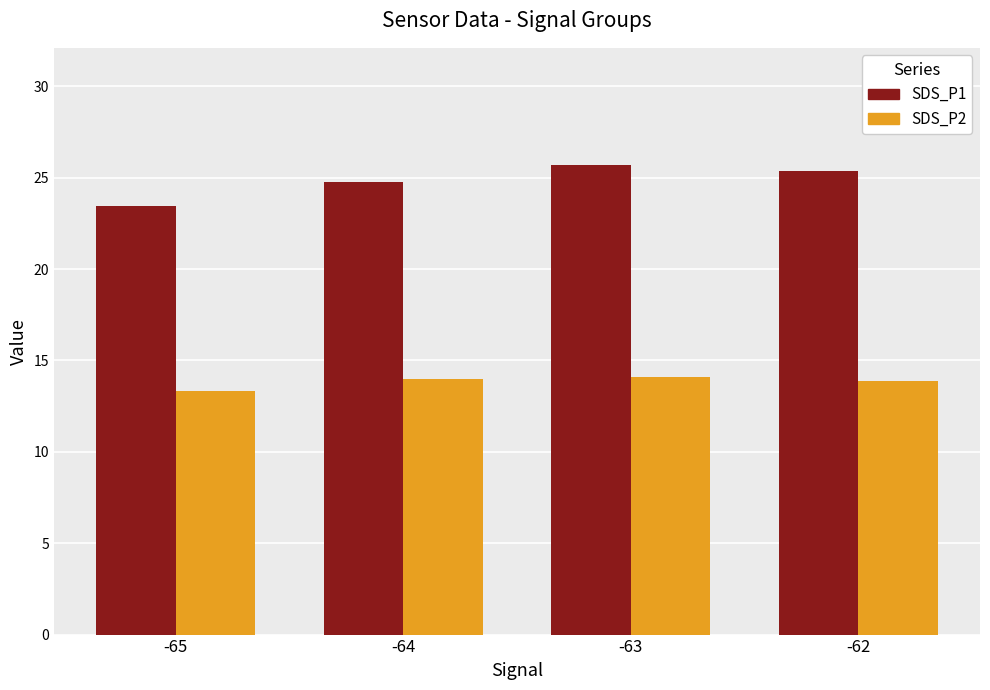

The value of SDS_P1 at -65 is 23.4. True or false?

True